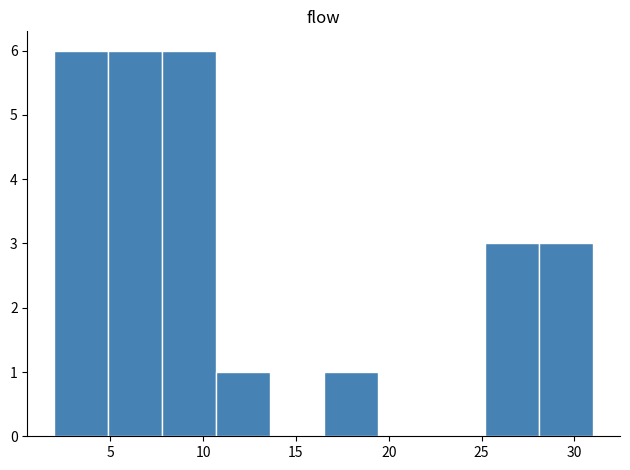

Reading left to right, list every bar in this chart as the range it spans on the x-axis followed by its height. Neither the bar edges nor the heights are printed on the chart, so give them approximately, as read against the axes.

2.0 to 4.9: 6
4.9 to 7.8: 6
7.8 to 10.7: 6
10.7 to 13.6: 1
13.6 to 16.5: 0
16.5 to 19.4: 1
19.4 to 22.3: 0
22.3 to 25.2: 0
25.2 to 28.1: 3
28.1 to 31.0: 3